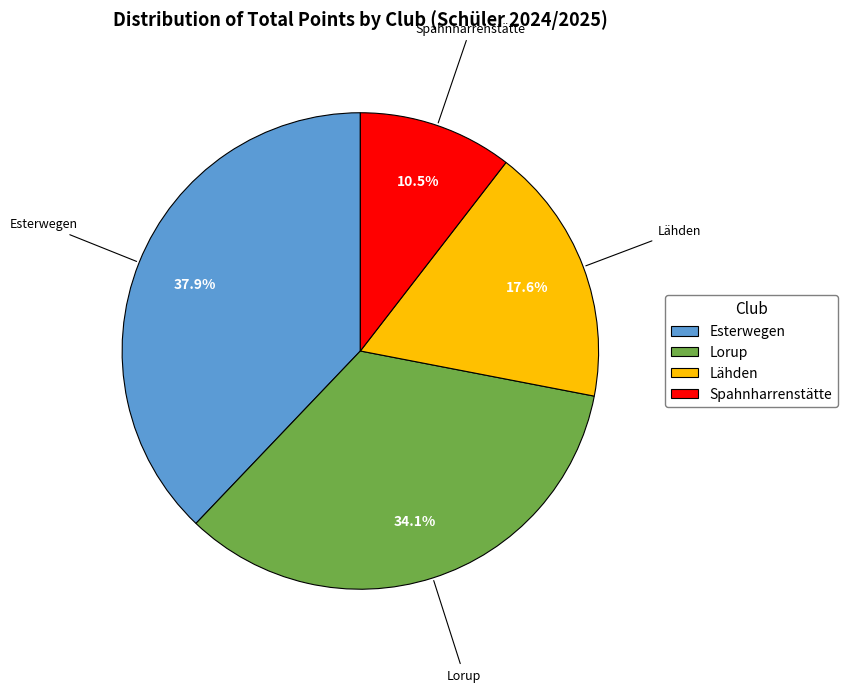

What is the largest slice in the pie chart?

Esterwegen